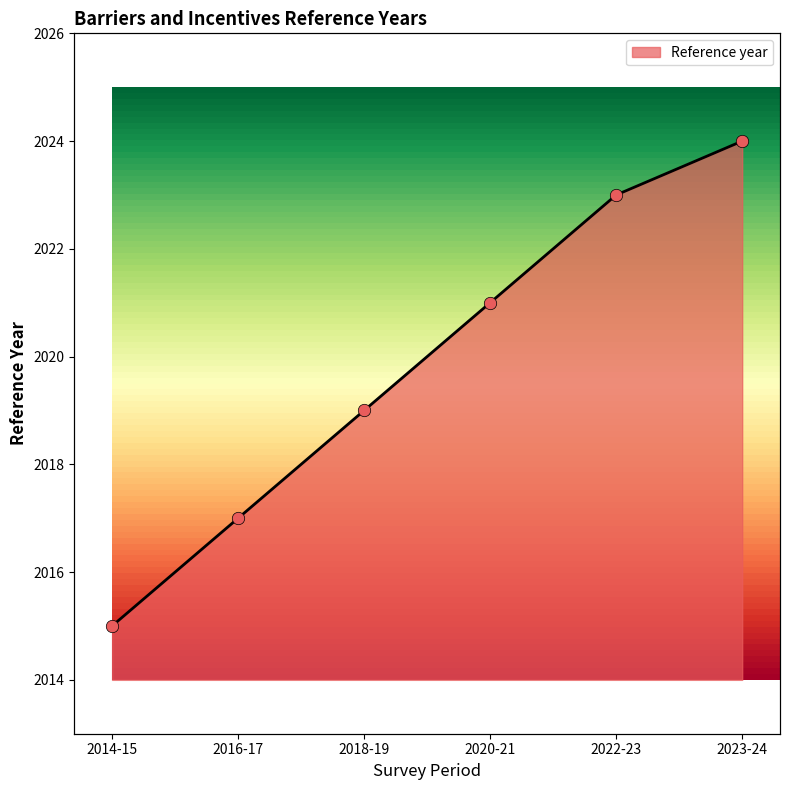

What is the change in value from 2016-17 to 2022-23?

+6